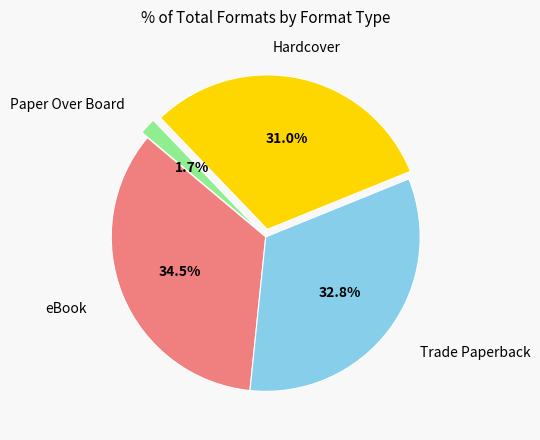

Is there any slice that represents more than half of the pie?

No